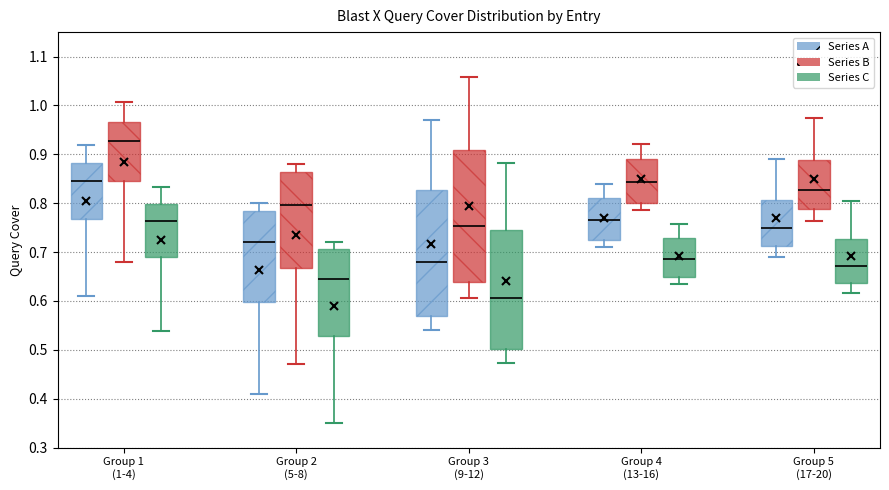

Where is the upper edge of the box for Group 1 (1-4) (Series C) on the y-axis? The values are not printed on the chart, so give them approximately, as read against the axis.

0.80